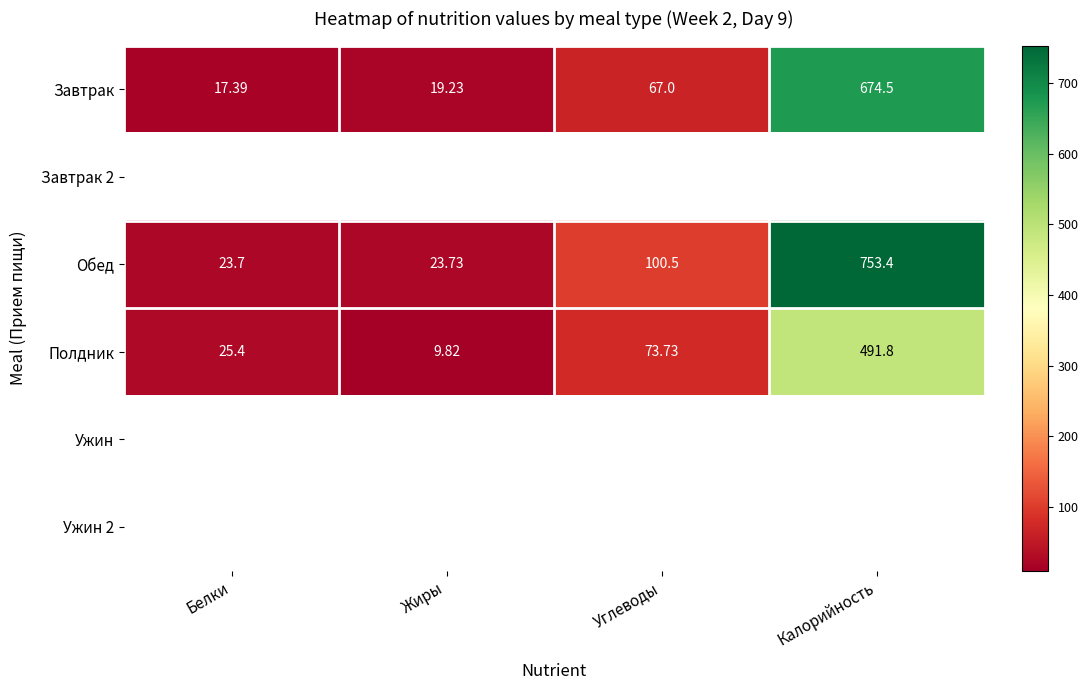

At how many categories does at least one series exceed 86?

2